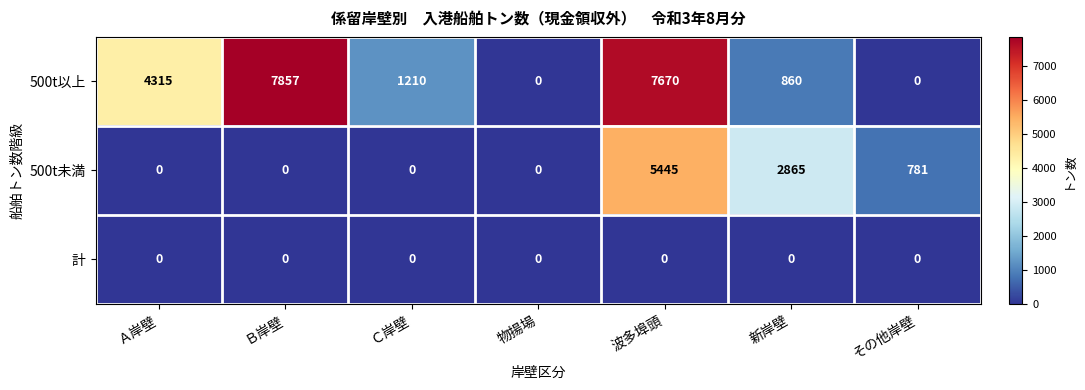

Which series has the largest total across all categories?

500t以上